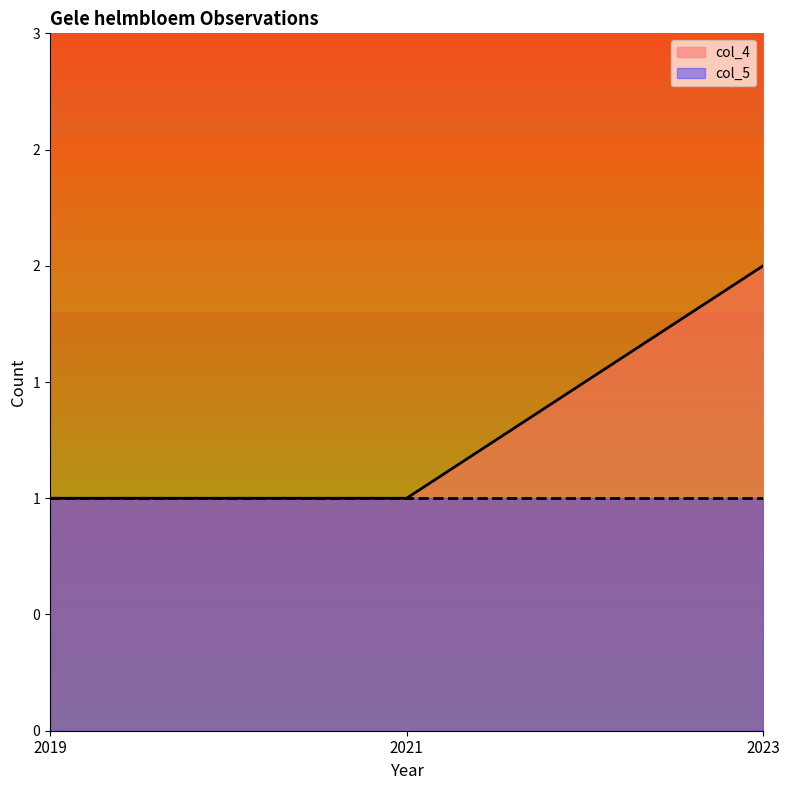

Is it true that the value at 2019 is 1?

True